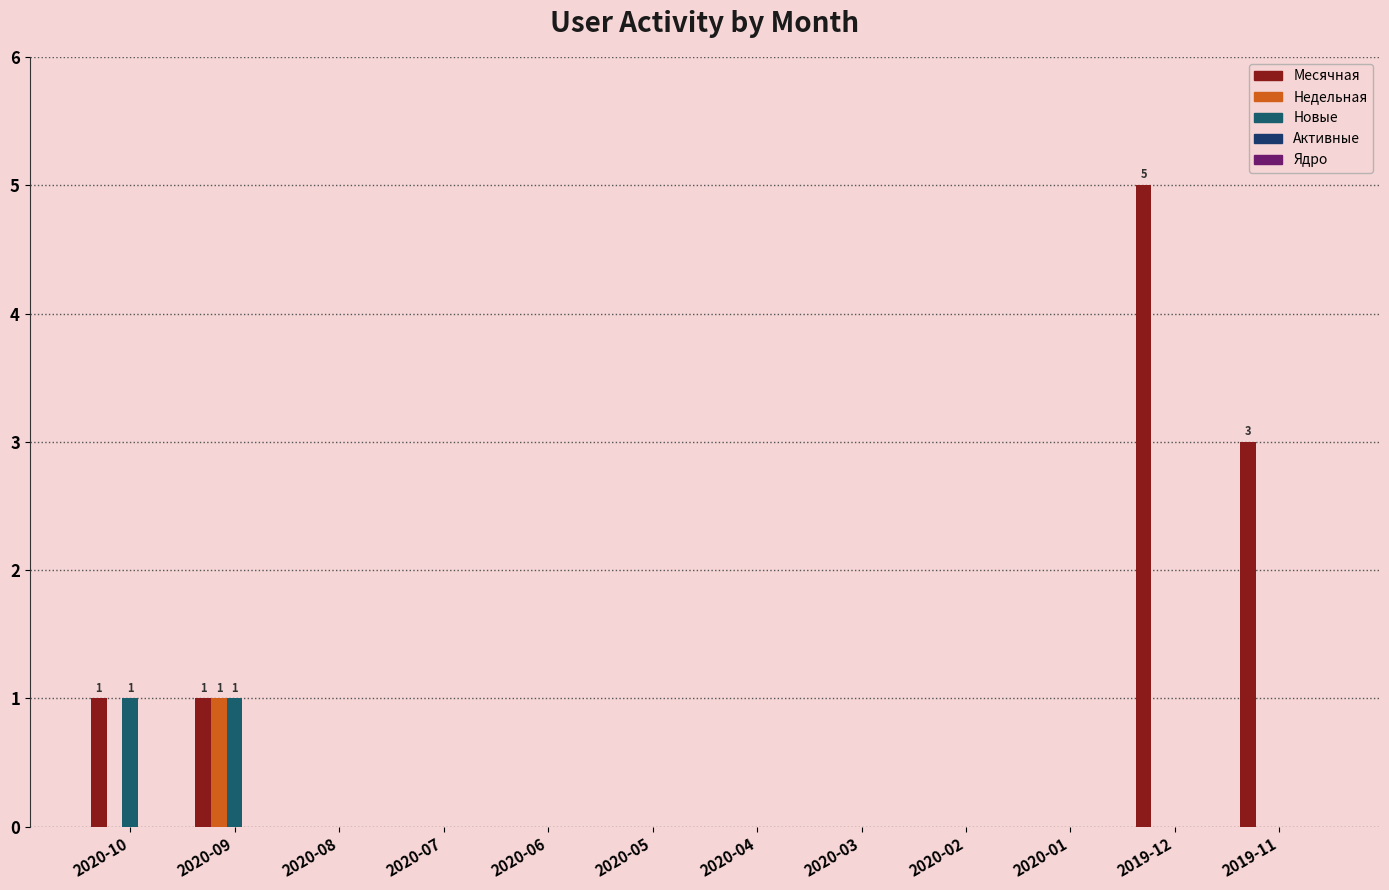

How many categories are shown in the chart?

12